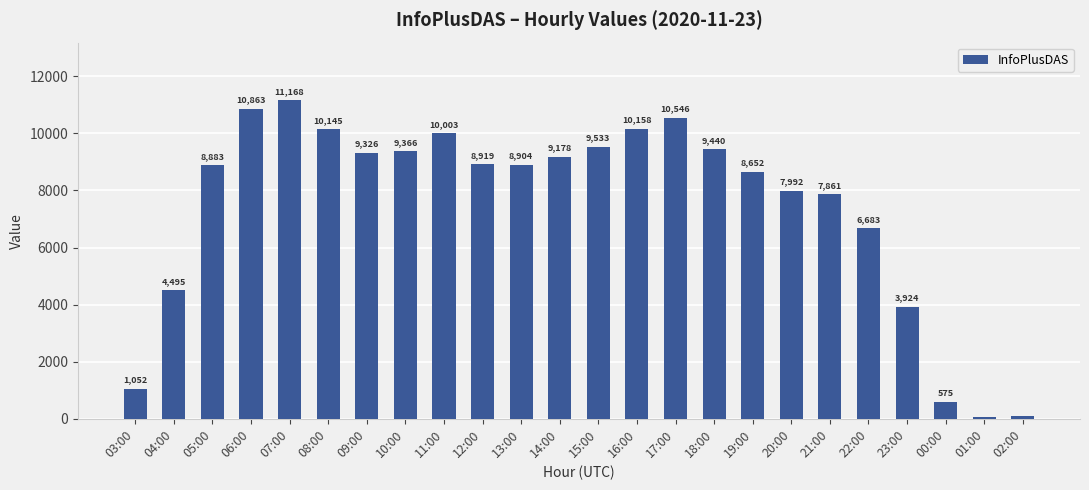

What is the sum of the values at 06:00 and 21:00?

18724